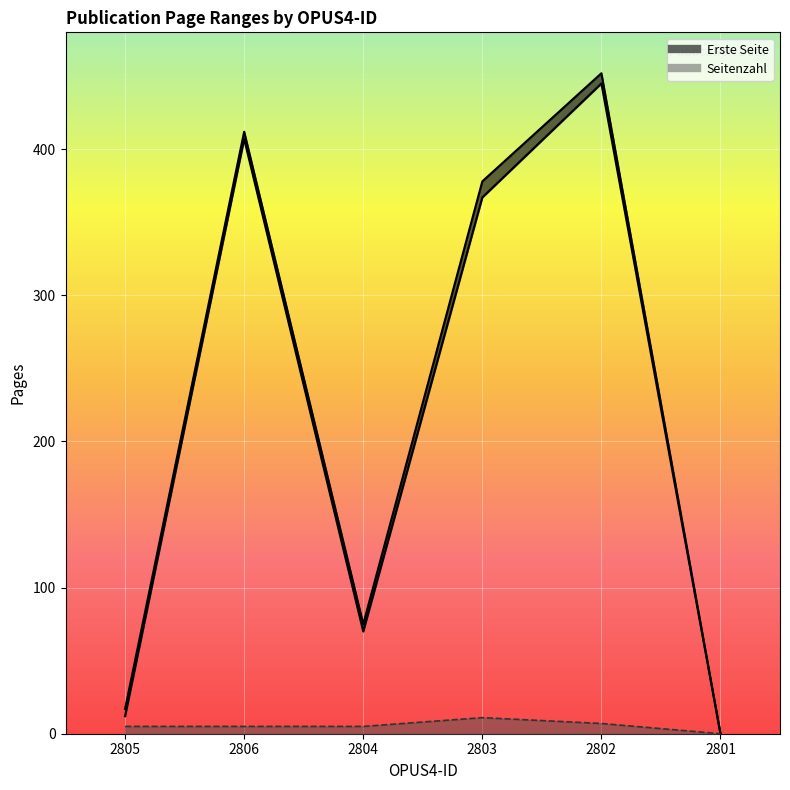

What is the difference between the maximum and minimum values in the Erste Seite series?

445